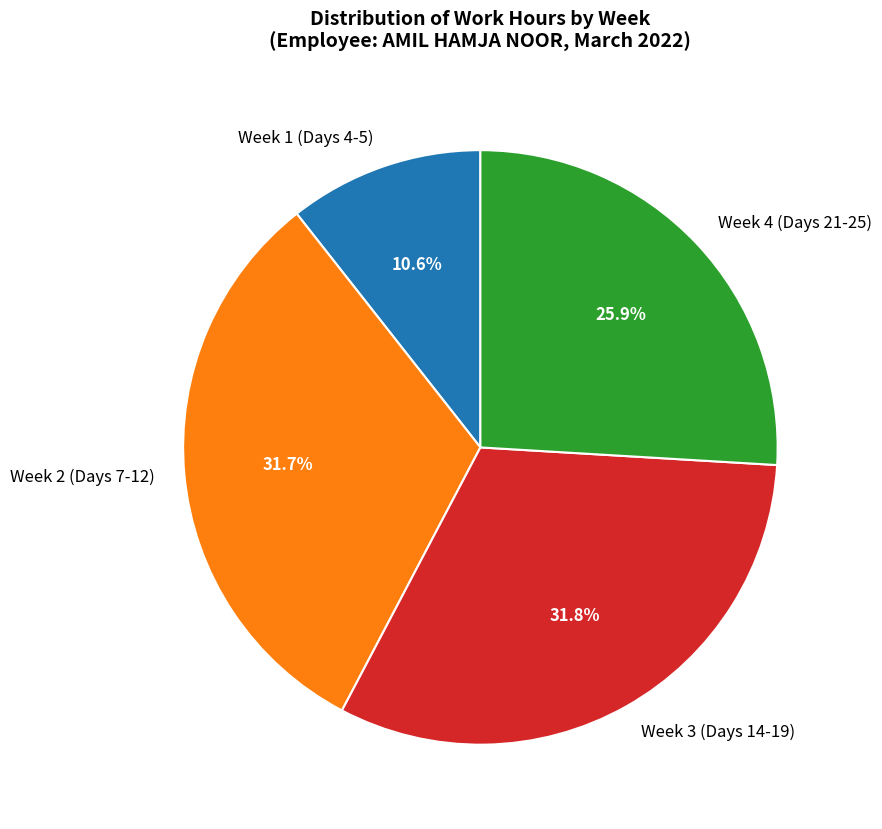

Does Week 4 (Days 21-25) represent more than half of the total?

No